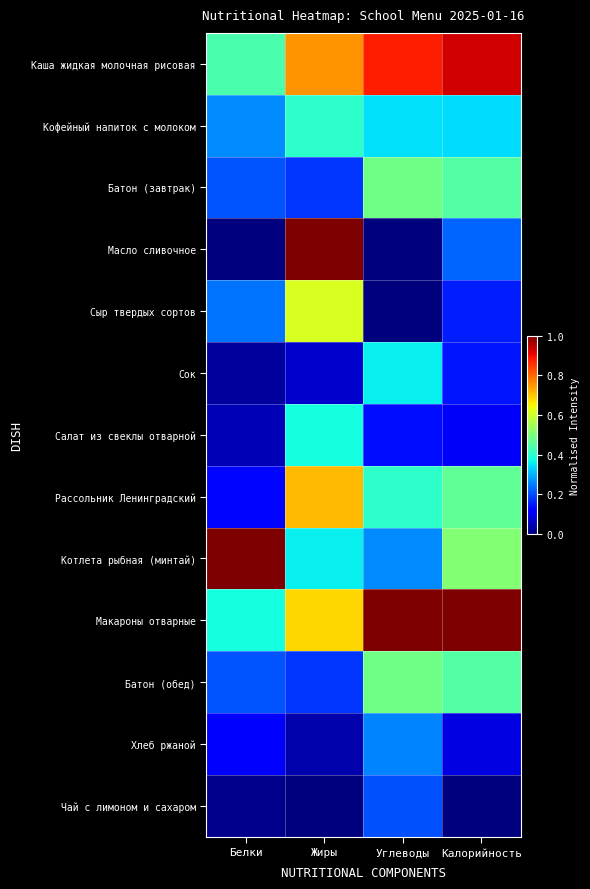

Reading left to right, list all the values displayed in this chart.

Каша жидкая молочная рисовая: Белки=0.4	Жиры=0.8	Углеводы=0.9	Калорийность=0.9
Кофейный напиток с молоком: Белки=0.3	Жиры=0.4	Углеводы=0.3	Калорийность=0.3
Батон (завтрак): Белки=0.2	Жиры=0.2	Углеводы=0.5	Калорийность=0.4
Масло сливочное: Белки=0.0	Жиры=1.0	Углеводы=0.0	Калорийность=0.2
Сыр твердых сортов: Белки=0.2	Жиры=0.6	Углеводы=0.0	Калорийность=0.2
Сок: Белки=0.0	Жиры=0.1	Углеводы=0.4	Калорийность=0.1
Салат из свеклы отварной: Белки=0.0	Жиры=0.4	Углеводы=0.1	Калорийность=0.1
Рассольник Ленинградский: Белки=0.1	Жиры=0.7	Углеводы=0.4	Калорийность=0.5
Котлета рыбная (минтай): Белки=1.0	Жиры=0.4	Углеводы=0.3	Калорийность=0.5
Макароны отварные: Белки=0.4	Жиры=0.7	Углеводы=1.0	Калорийность=1.0
Батон (обед): Белки=0.2	Жиры=0.2	Углеводы=0.5	Калорийность=0.4
Хлеб ржаной: Белки=0.1	Жиры=0.0	Углеводы=0.3	Калорийность=0.1
Чай с лимоном и сахаром: Белки=0.0	Жиры=0.0	Углеводы=0.2	Калорийность=0.0